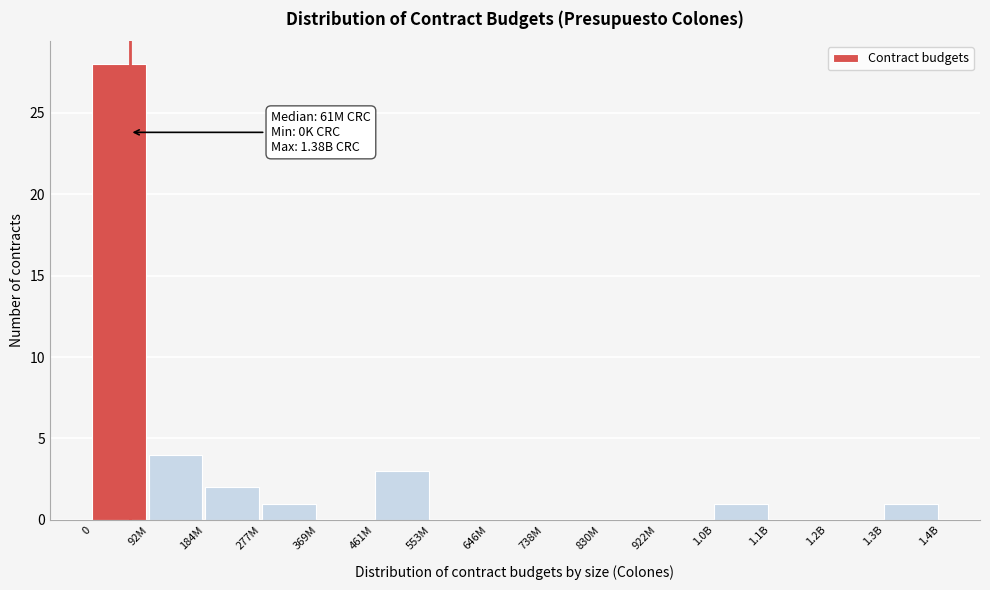

Reading left to right, what are all the values shown in this chart?

0=28	92M=4	184M=2	277M=1	369M=0	461M=3	553M=0	646M=0	738M=0	830M=0	922M=0	1.0B=1	1.1B=0	1.2B=0	1.3B=1